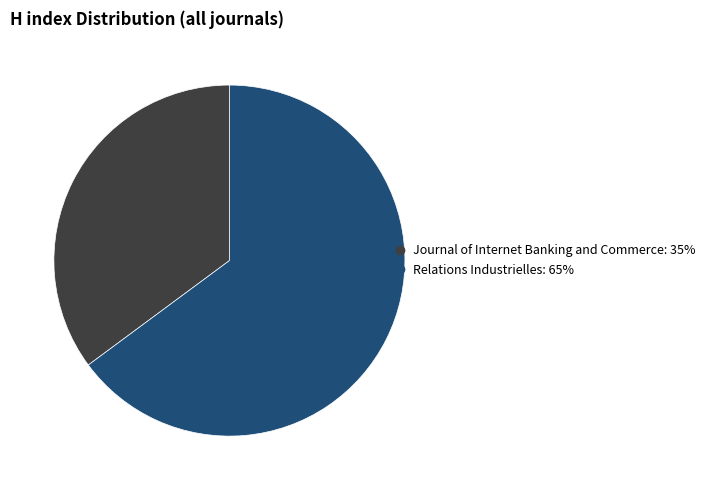

How many segments does this pie chart have?

2